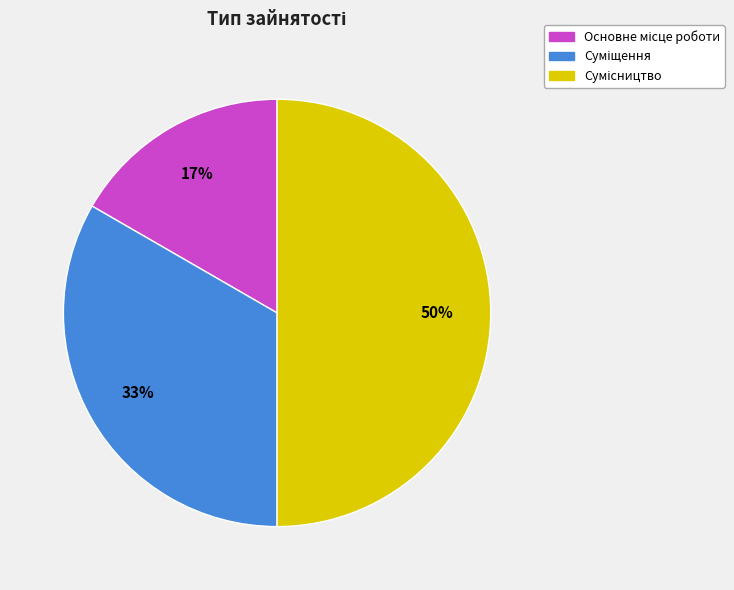

To the nearest percent, what is the difference between the largest and smallest slice percentages?

33%